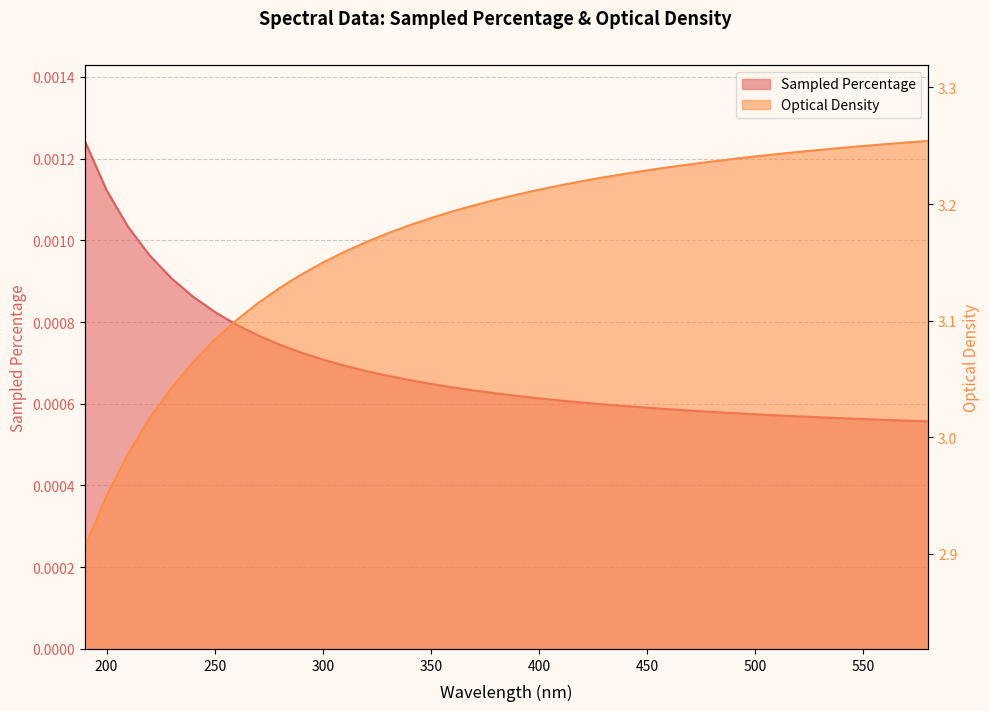

Reading left to right, list all the values displayed in this chart.

Sampled Percentage: 0.0	0.0	0.0	0.0	0.0	0.0	0.0	0.0	0.0	0.0	0.0	0.0	0.0	0.0	0.0	0.0	0.0	0.0	0.0	0.0	0.0	0.0	0.0	0.0	0.0	0.0	0.0	0.0	0.0	0.0	0.0	0.0	0.0	0.0	0.0	0.0	0.0	0.0	0.0	0.0
Optical Density: 2.9	2.9	3.0	3.0	3.0	3.1	3.1	3.1	3.1	3.1	3.1	3.1	3.2	3.2	3.2	3.2	3.2	3.2	3.2	3.2	3.2	3.2	3.2	3.2	3.2	3.2	3.2	3.2	3.2	3.2	3.2	3.2	3.2	3.2	3.2	3.2	3.2	3.3	3.3	3.3